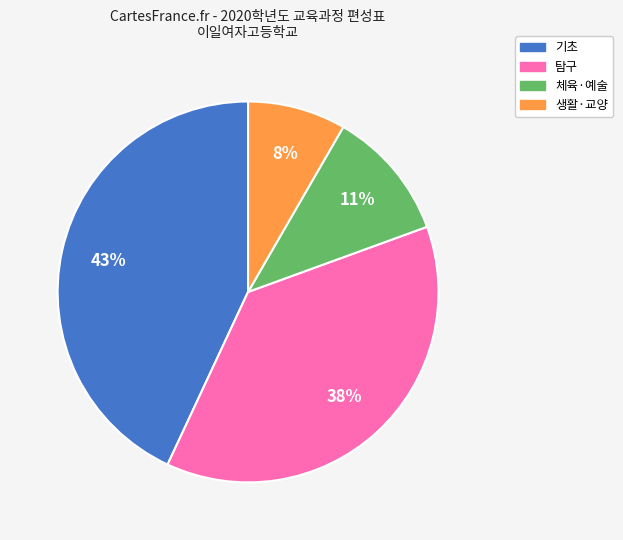

Does any single category account for the majority?

No